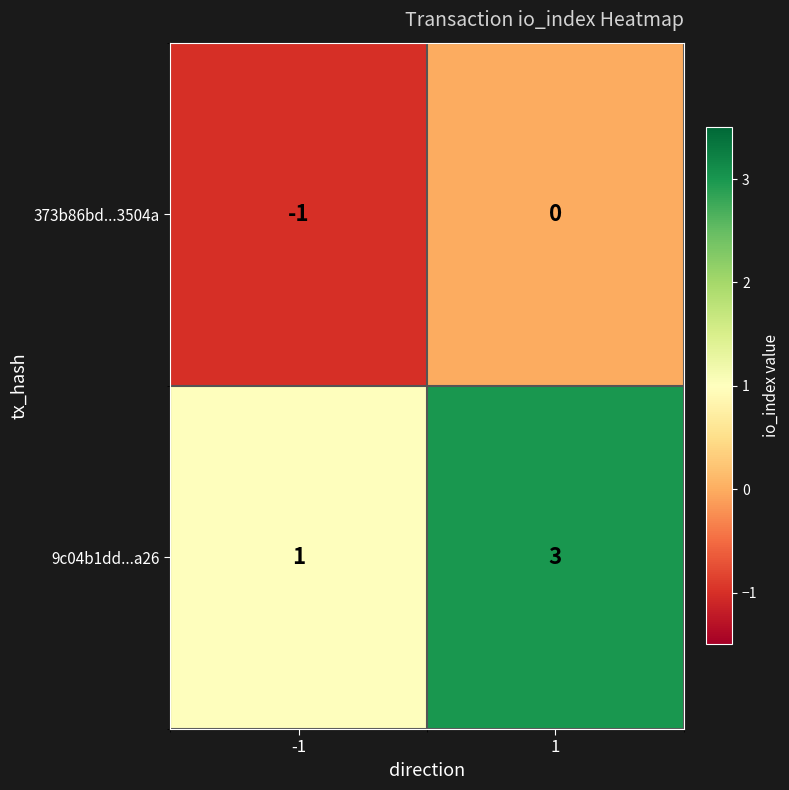

What is the maximum value shown in the chart?

3